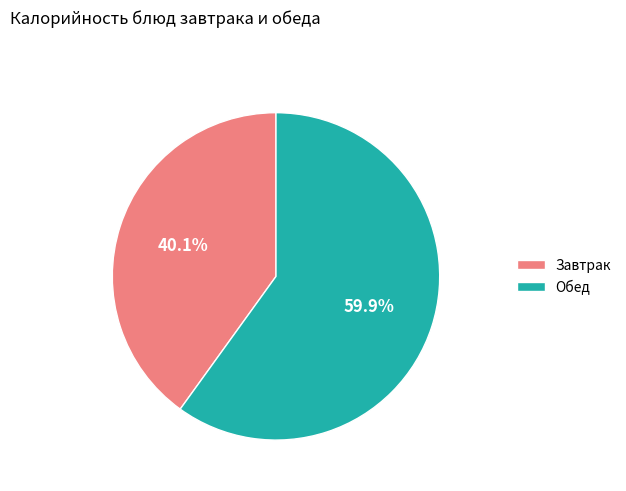

What portion of the pie excludes Обед?

40.1%